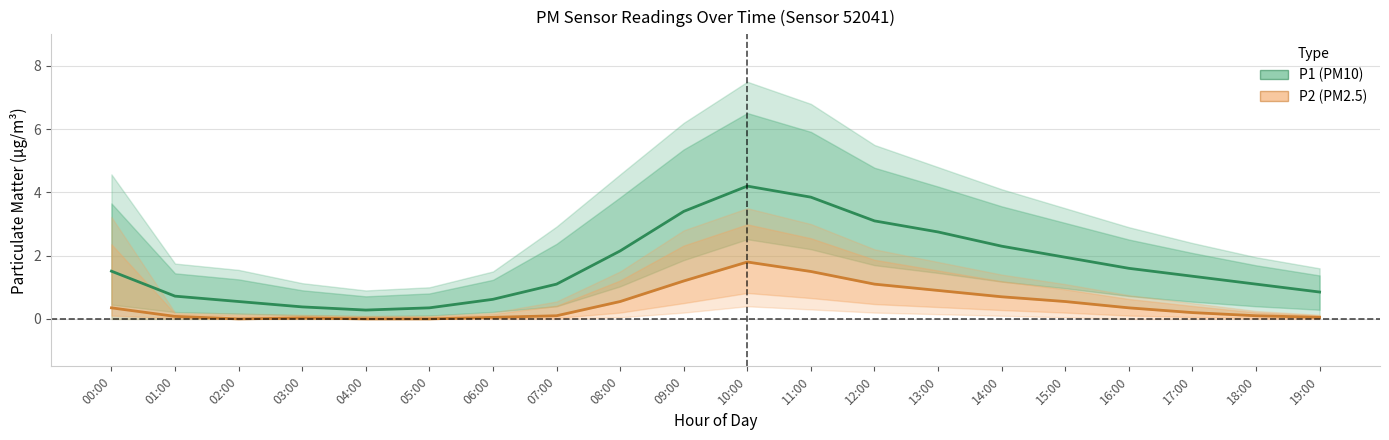

True or false: P2 has more than 0 interior local peaks.

True